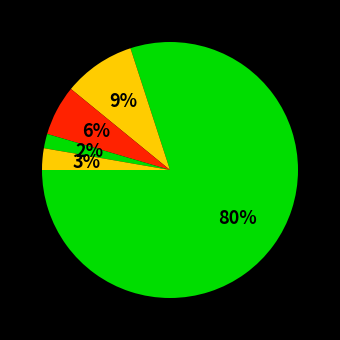

Count the number of slices in the pie.

5